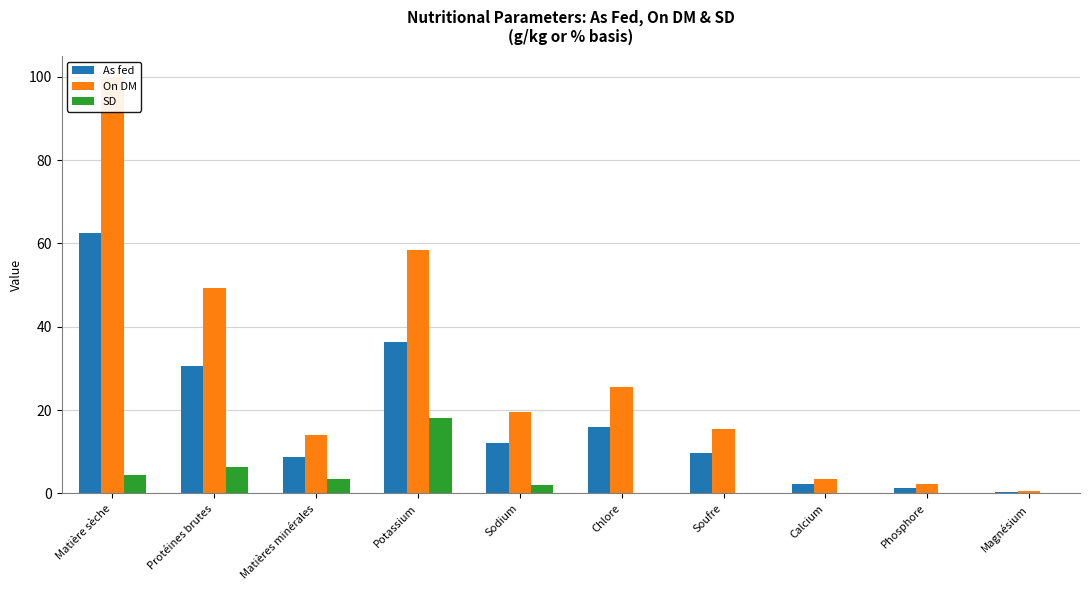

What is the spread (max minus min) of values at Potassium?

40.3